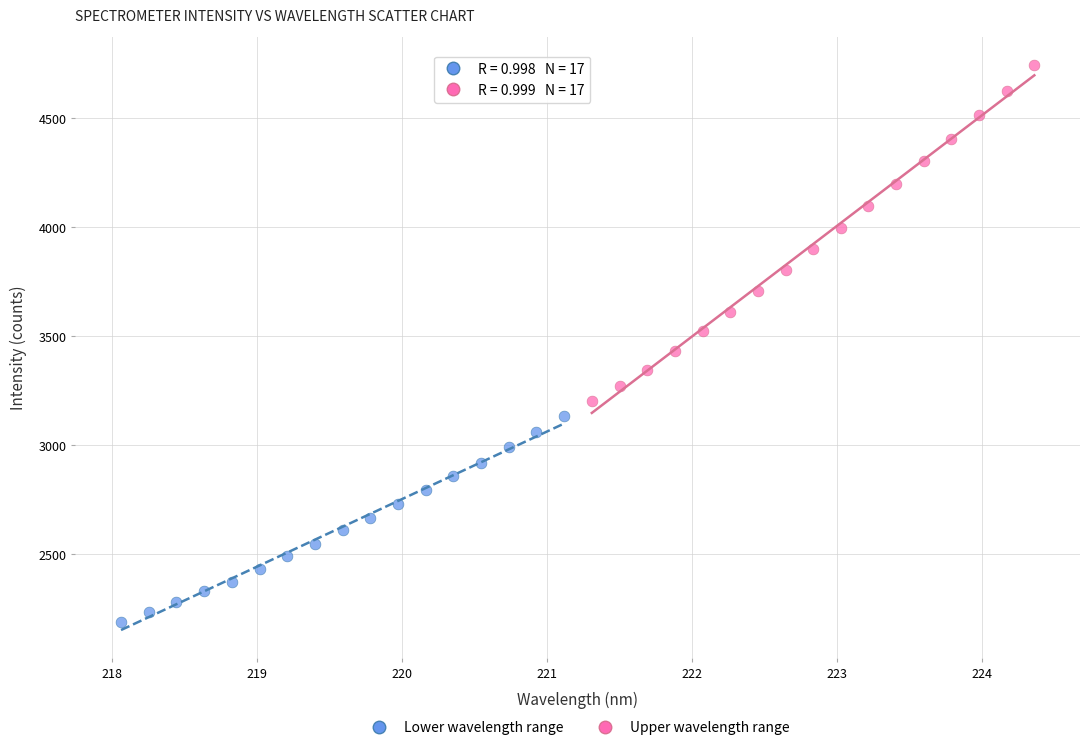

Which series has the widest spread of Y values?

Upper wavelength range